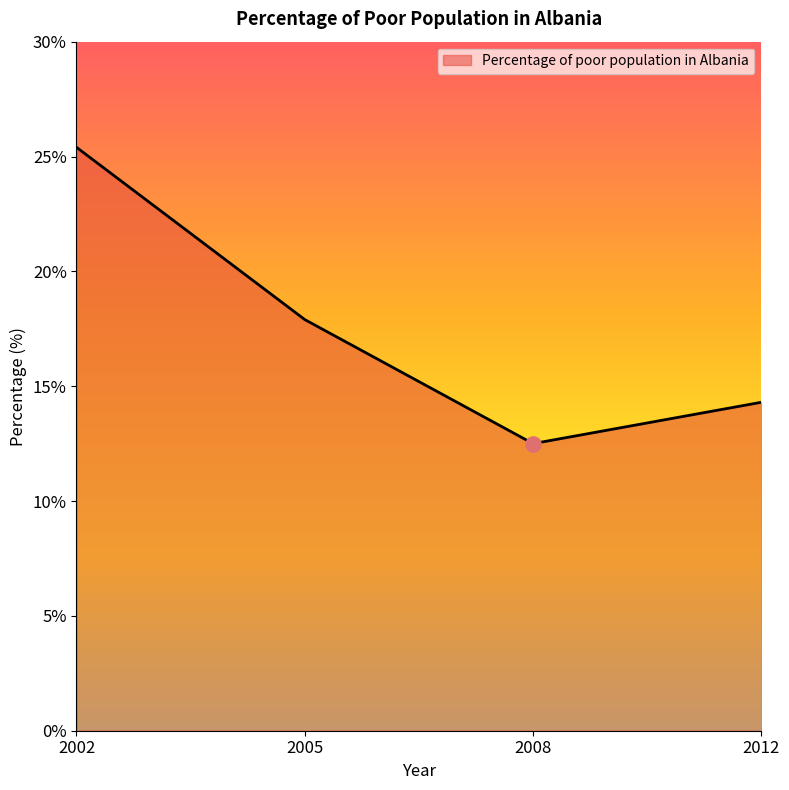

What is the change in value from 2008 to 2012?

+1.8